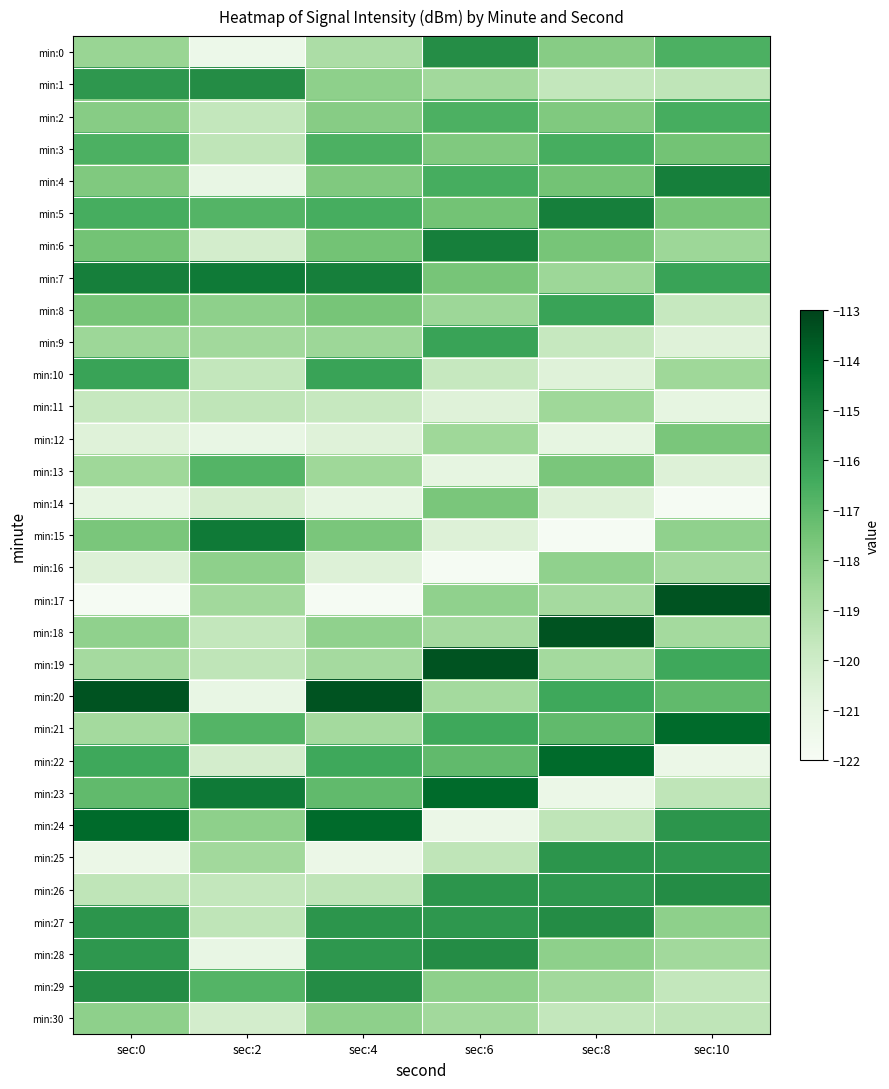

Count the number of data series in this chart.

31